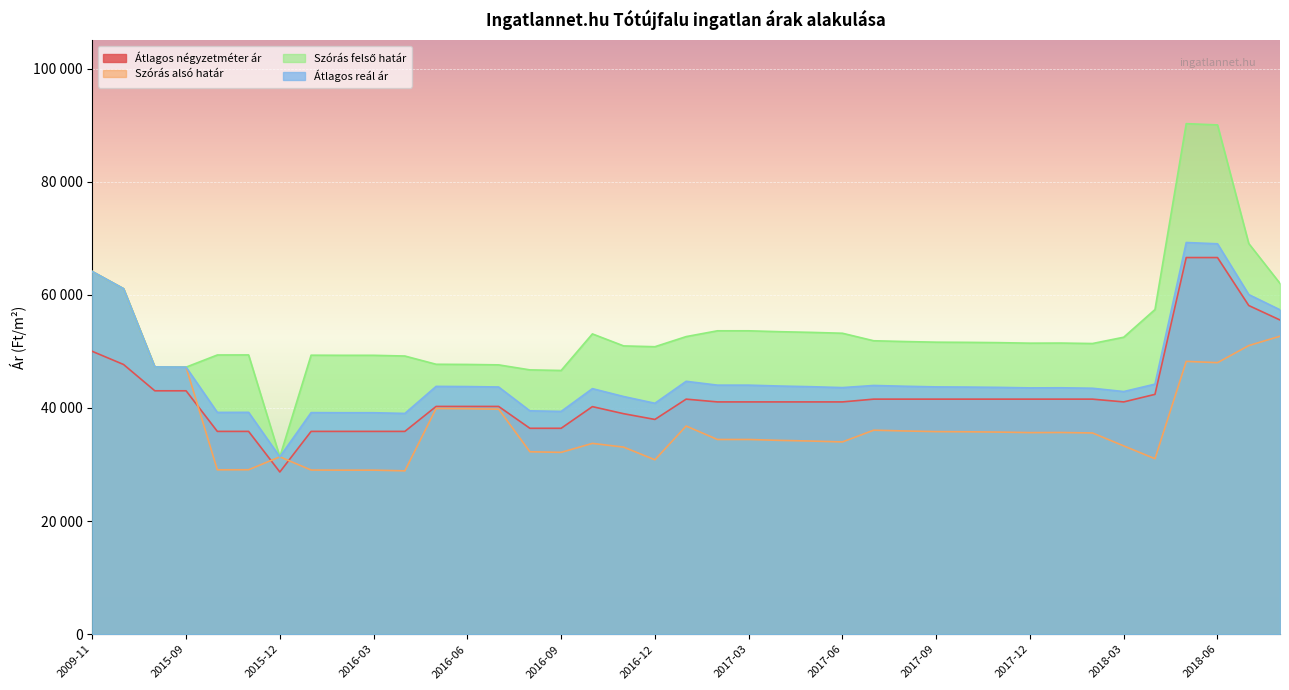

At which category is the sum across all series the highest?

2018-05